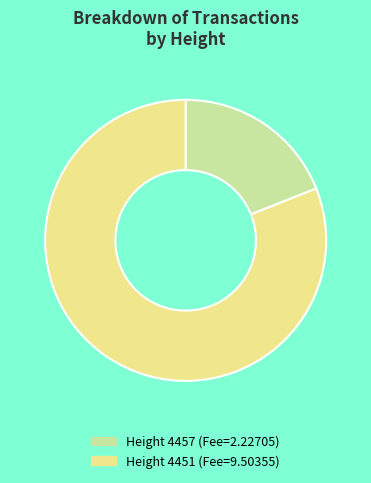

Does Height 4457 (Fee=2.22705) account for over 50% of the chart?

No